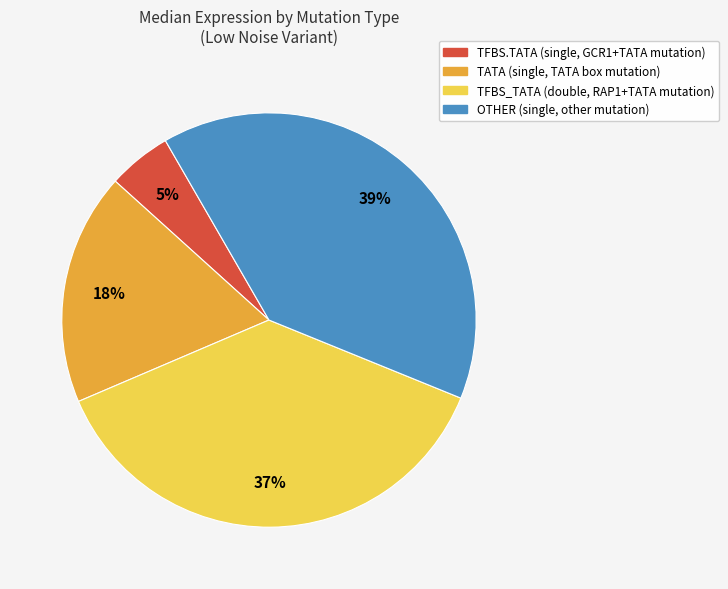

To the nearest percent, what is the average slice percentage?

25%